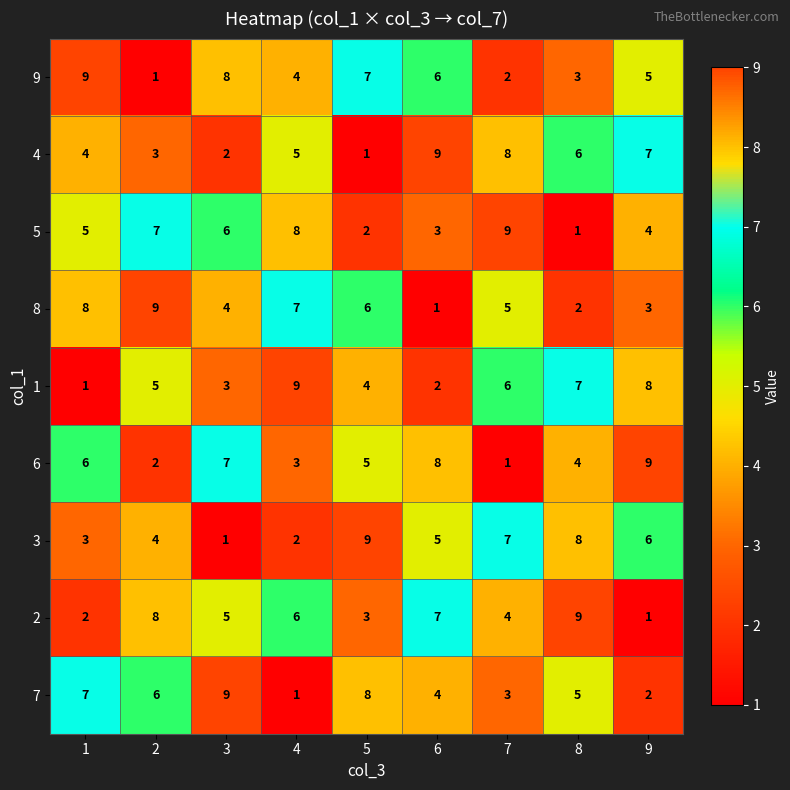

At which label is 3 closest to 5?

6